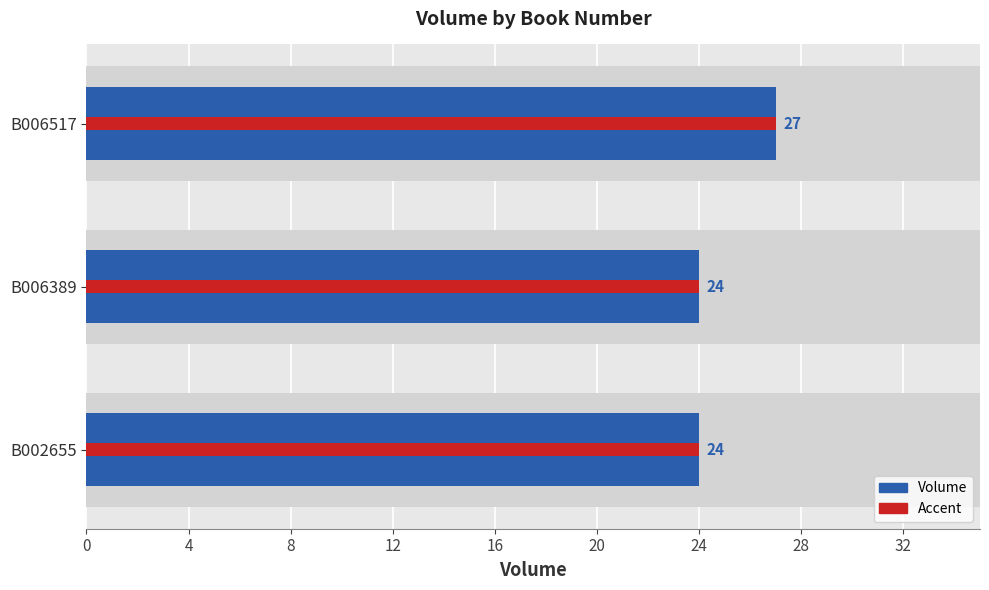

The value at B006389 is 6. True or false?

False